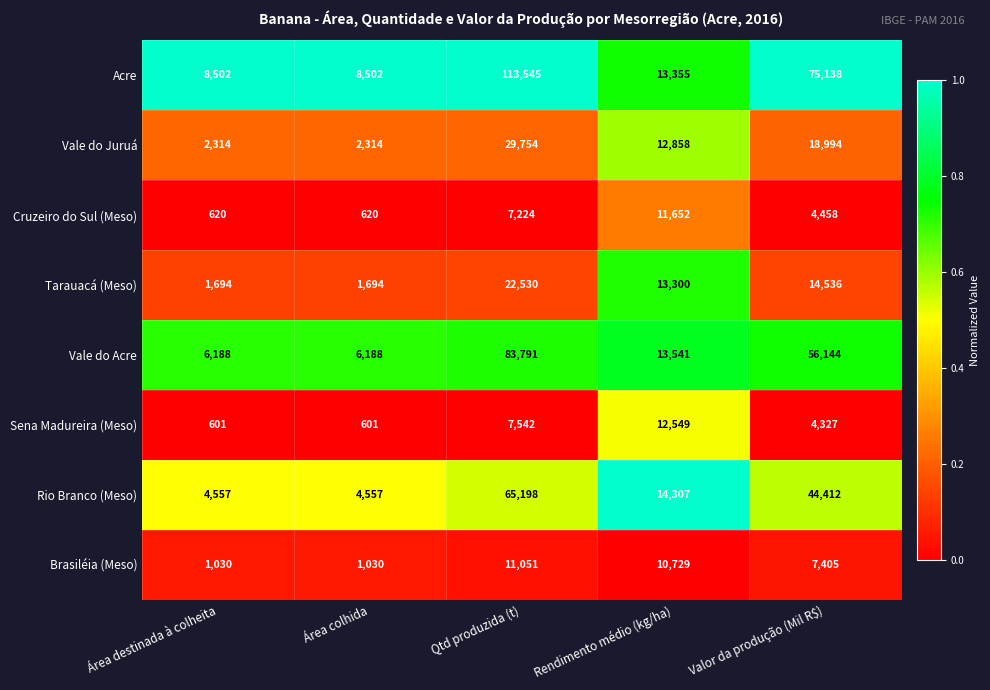

What is the difference between the Cruzeiro do Sul (Meso) values at Valor da produção (Mil R$) and Área destinada à colheita?

3838